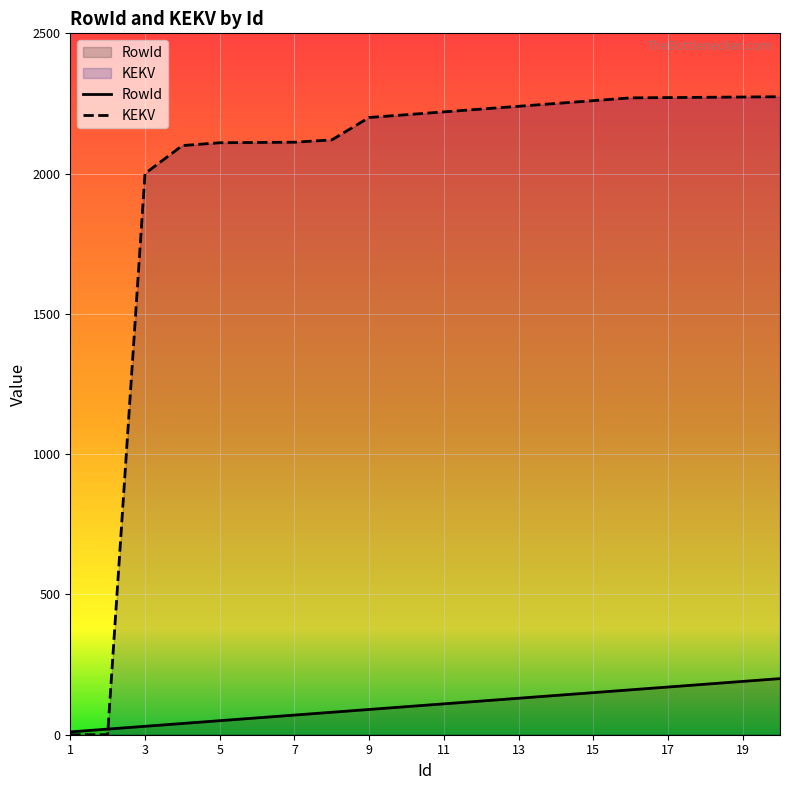

What is the average value of the KEKV series?

1976